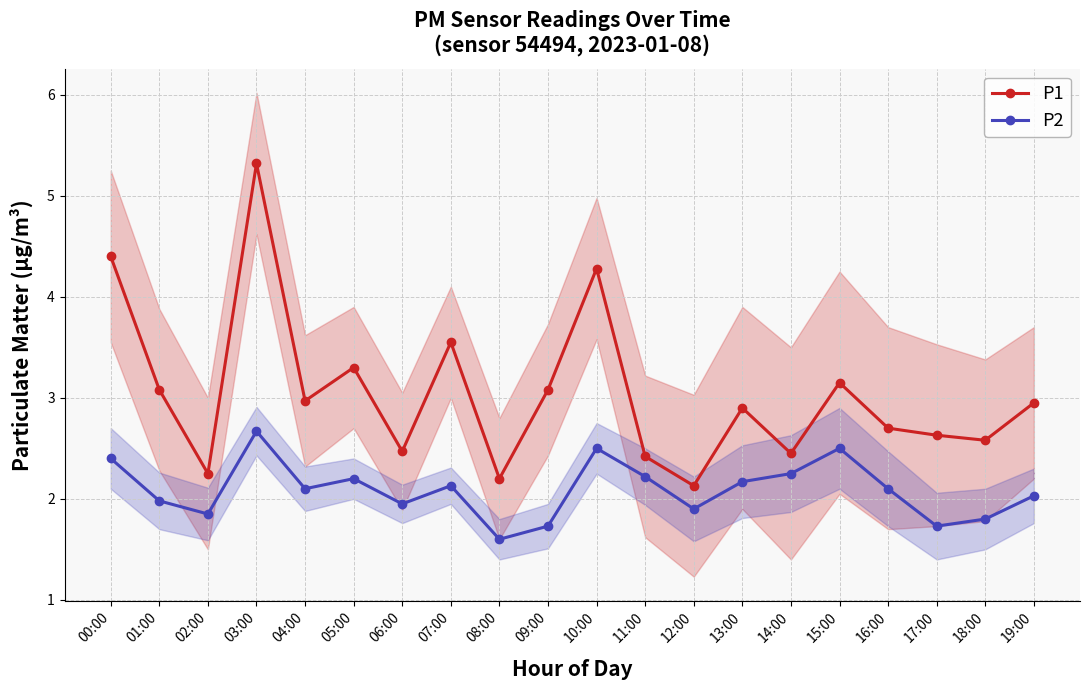

How many lines are shown in the chart?

2